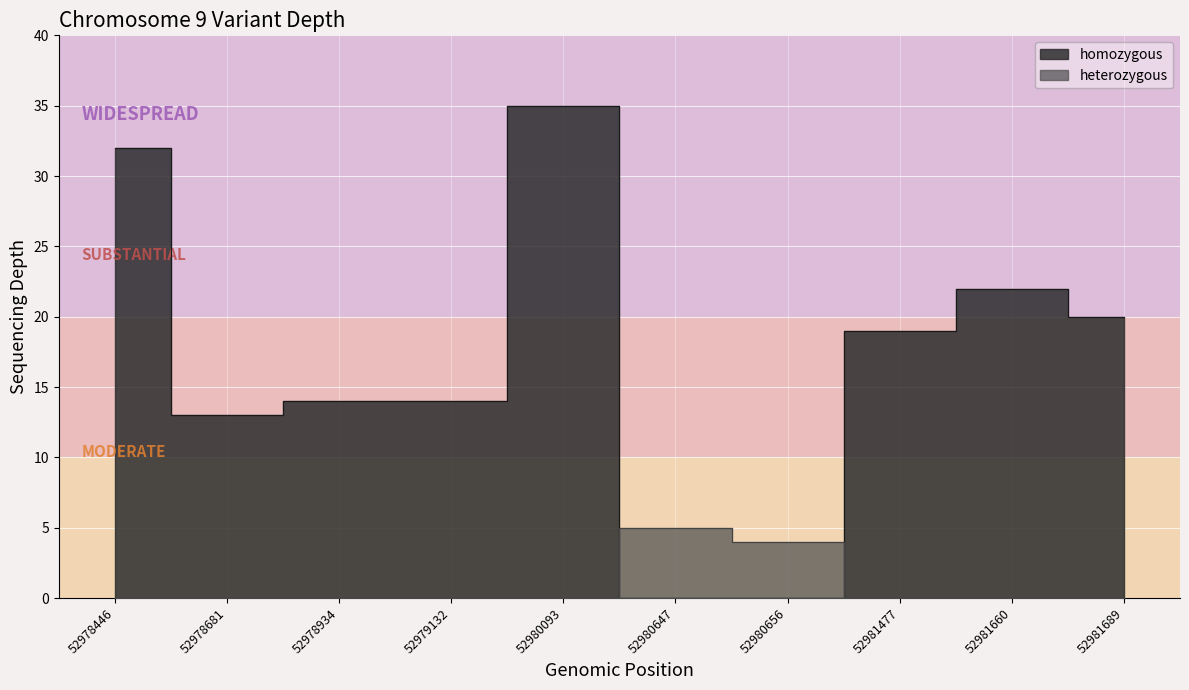

What is the change in value from 52978681 to 52981689?

+7